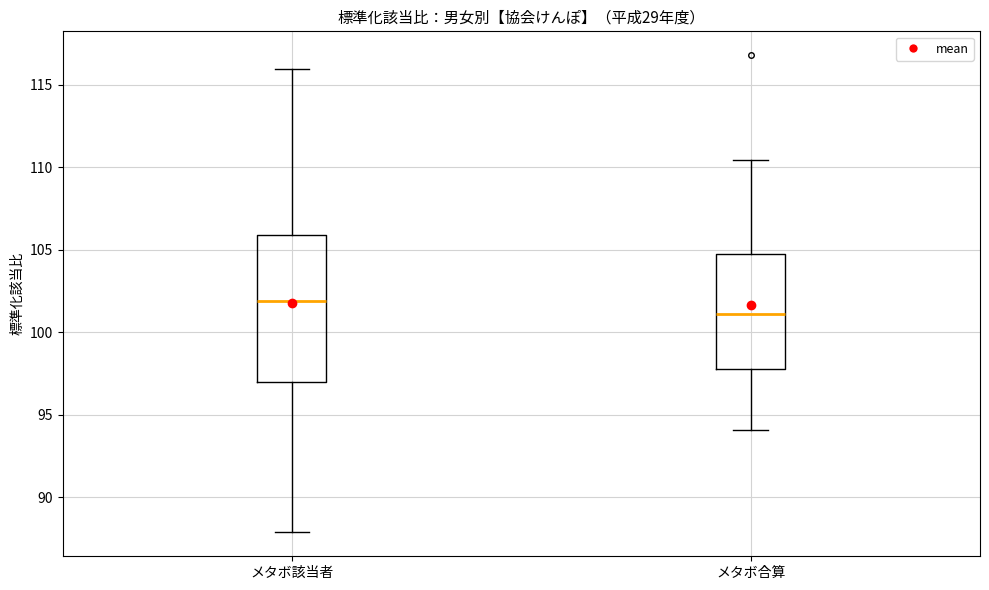

Reading left to right, transcribe this box plot: for each box, give where its median line is, the range the box spans, and where its two whiskers end, as read against the y-axis. The values are not printed on the chart, so give them approximately, as read against the axis.

メタボ該当者: median 102.0, box 97.0 to 106.0, whiskers 88.0 to 116.0
メタボ合算: median 101.0, box 97.5 to 105.0, whiskers 94.0 to 110.5